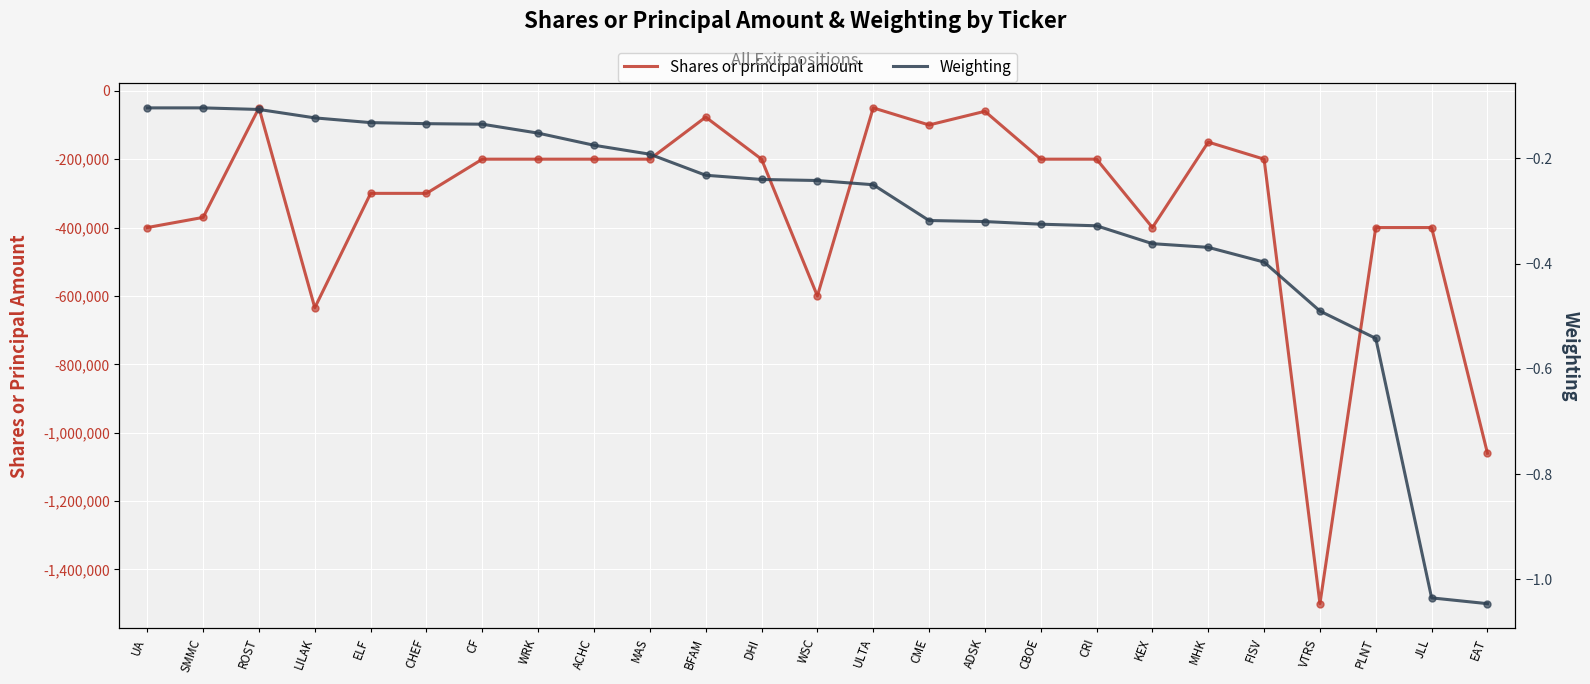

What is the sum of all Weighting values?

-7.9